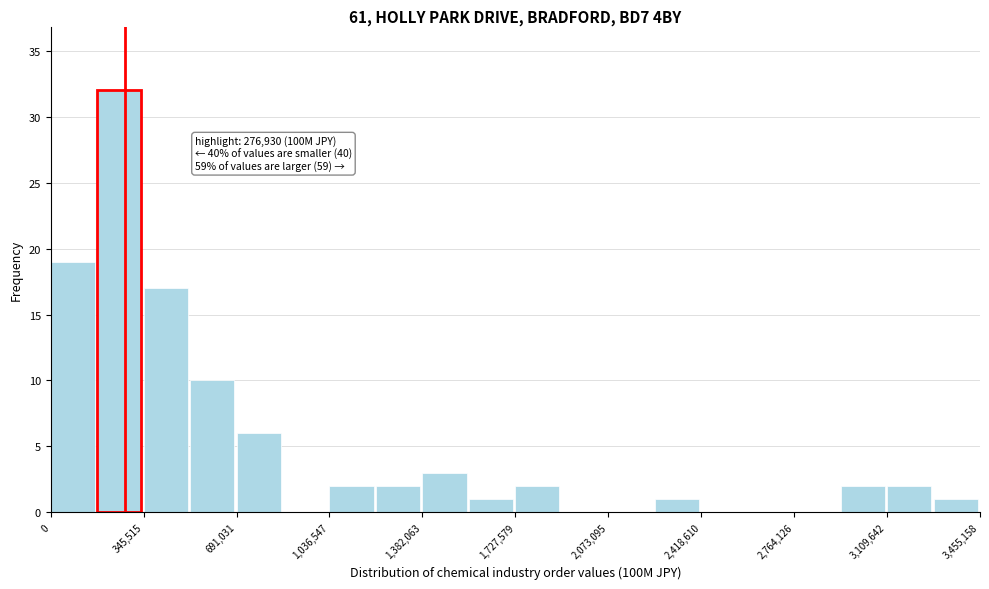

Read against the x-axis, roughly where is the centre of the tallest bar?

250000